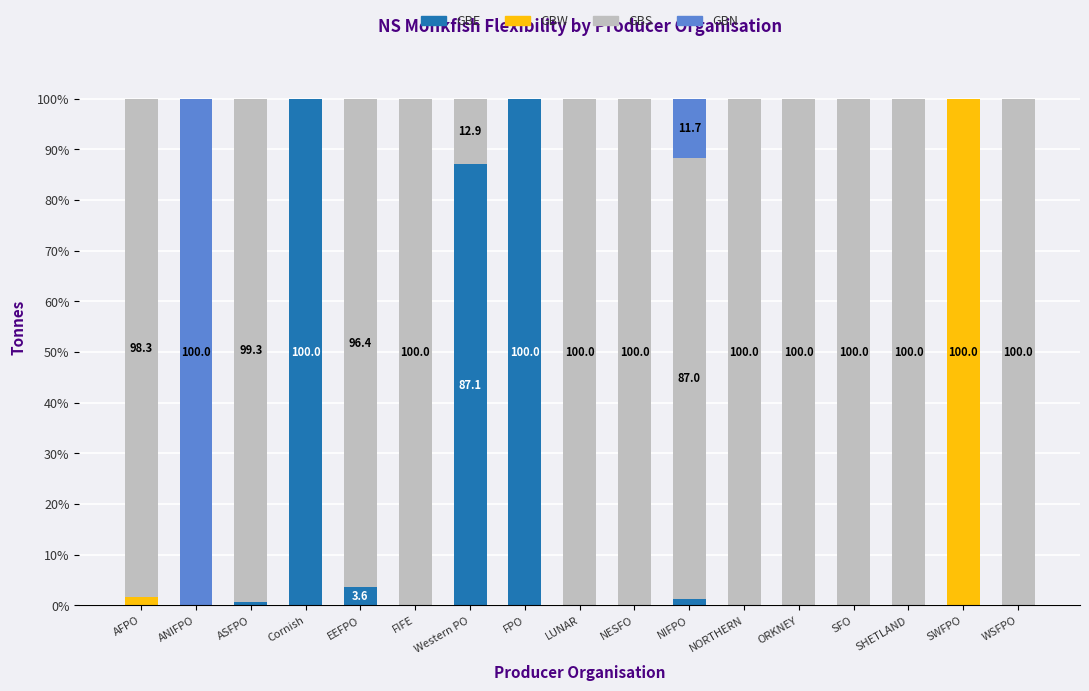

What is the sum of all GBE values?

292.7